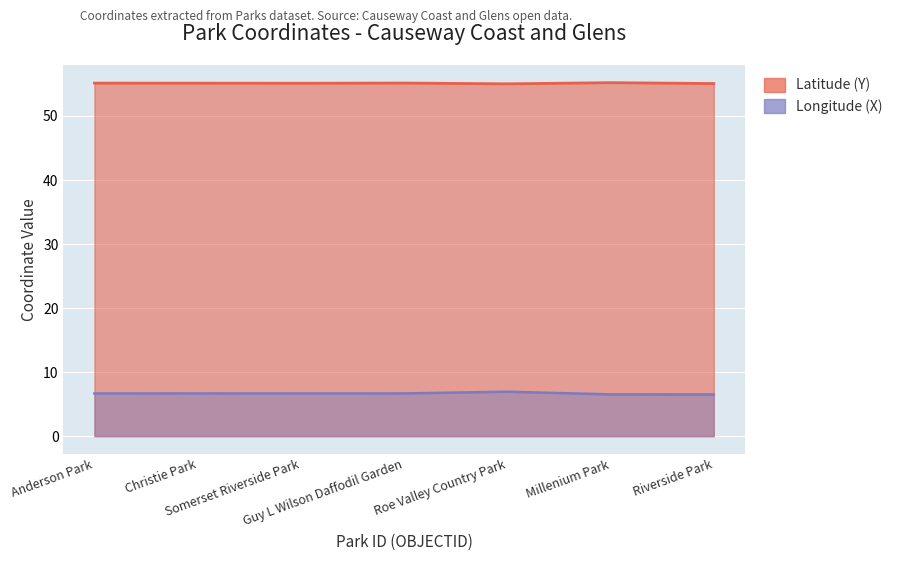

What is the approximate value of Latitude (Y) at Anderson Park?

55.1